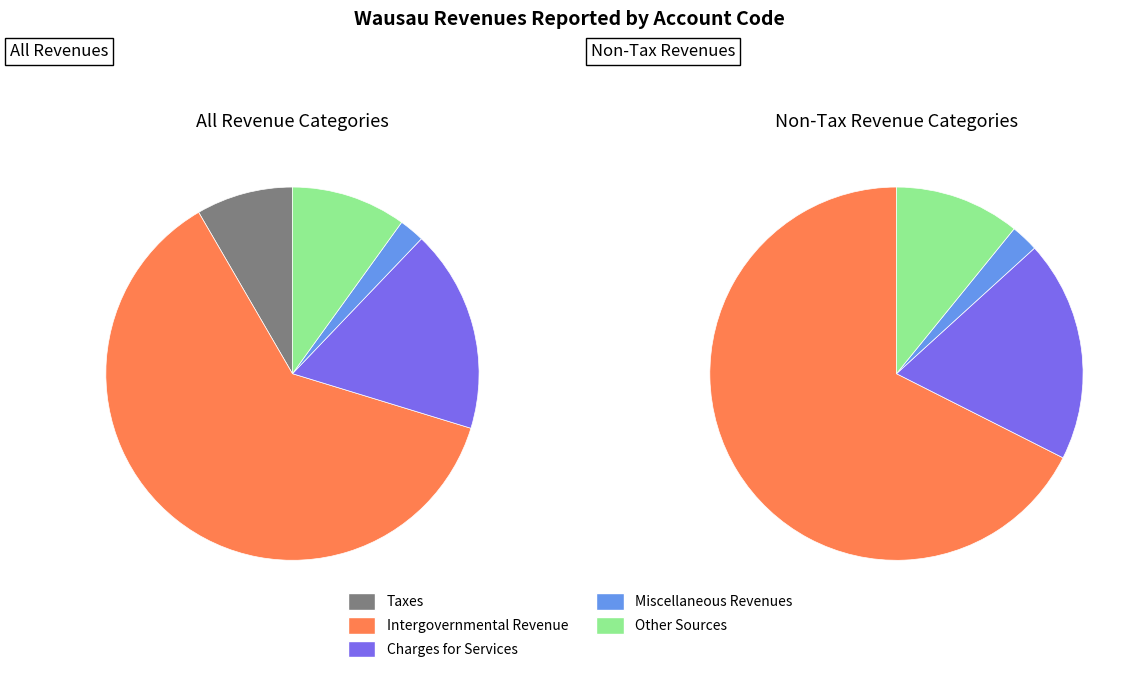

To the nearest percent, what is the difference between the largest and smallest slice percentages?

60%